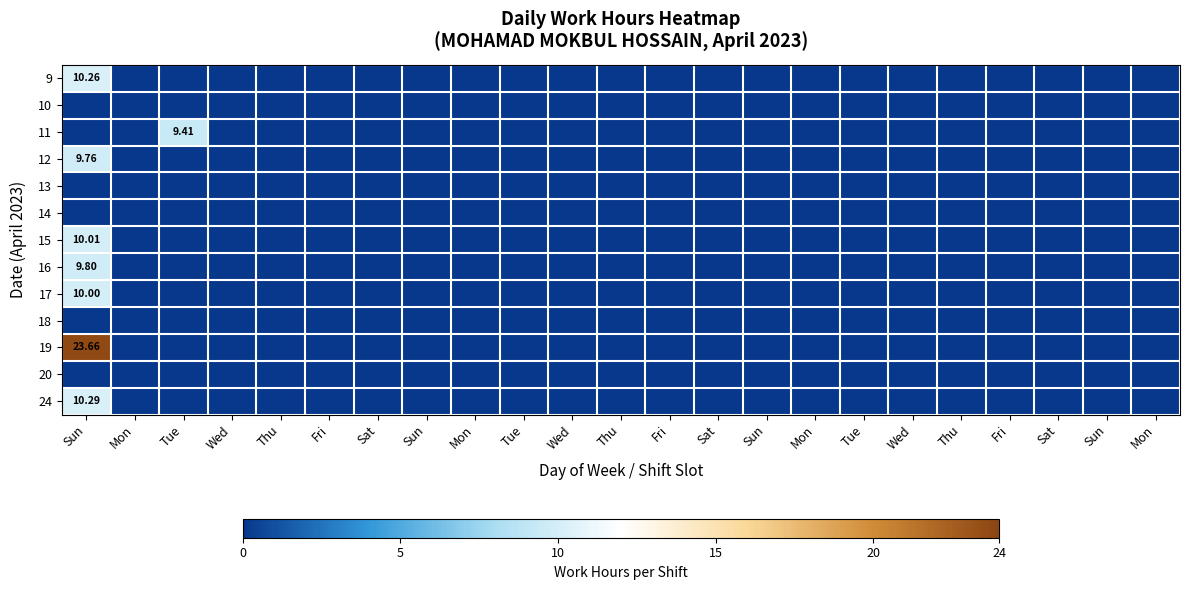

The value of 11 at Thu is 0.0. True or false?

True